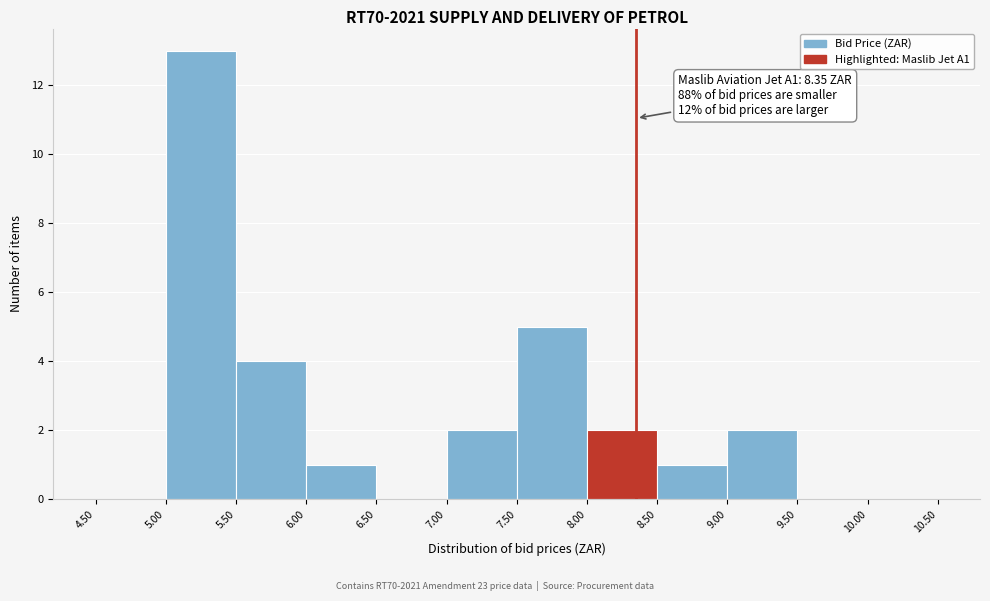

Which range on the x-axis has the tallest bar?

5.00 to 5.50